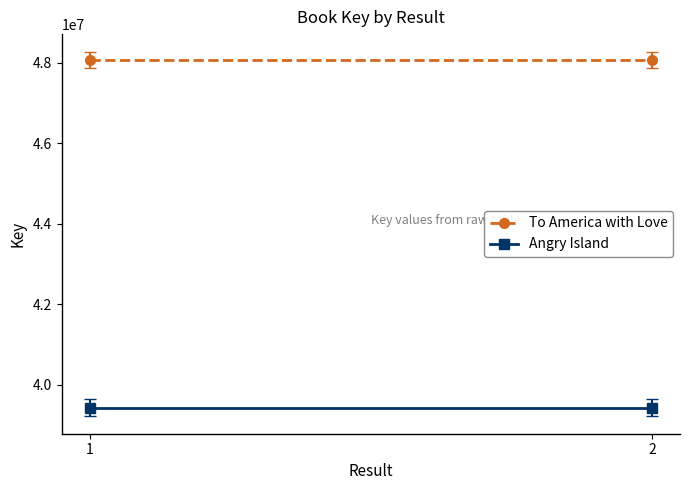

Does the chart have visible grid lines?

No